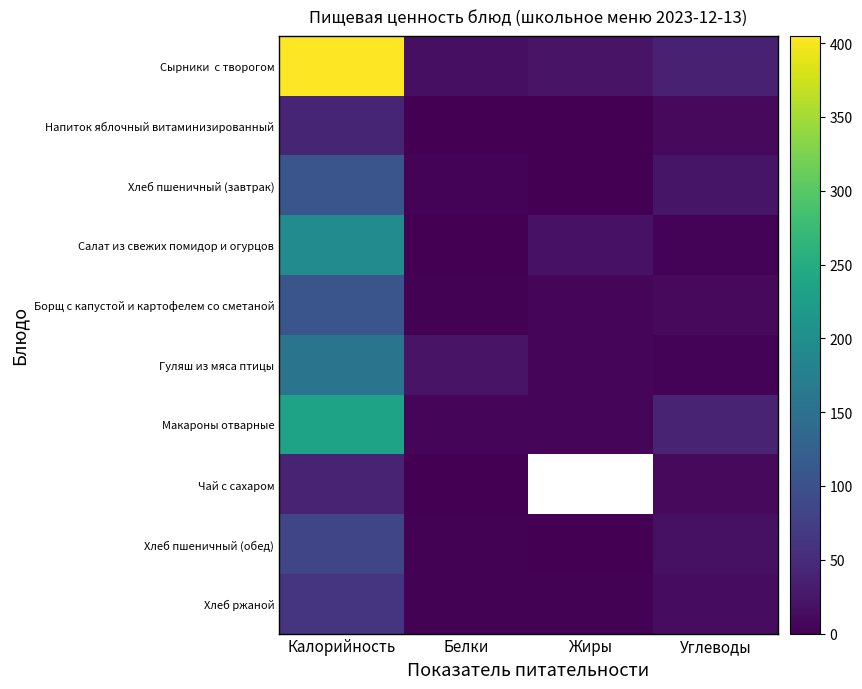

Count the number of categories in the chart.

4